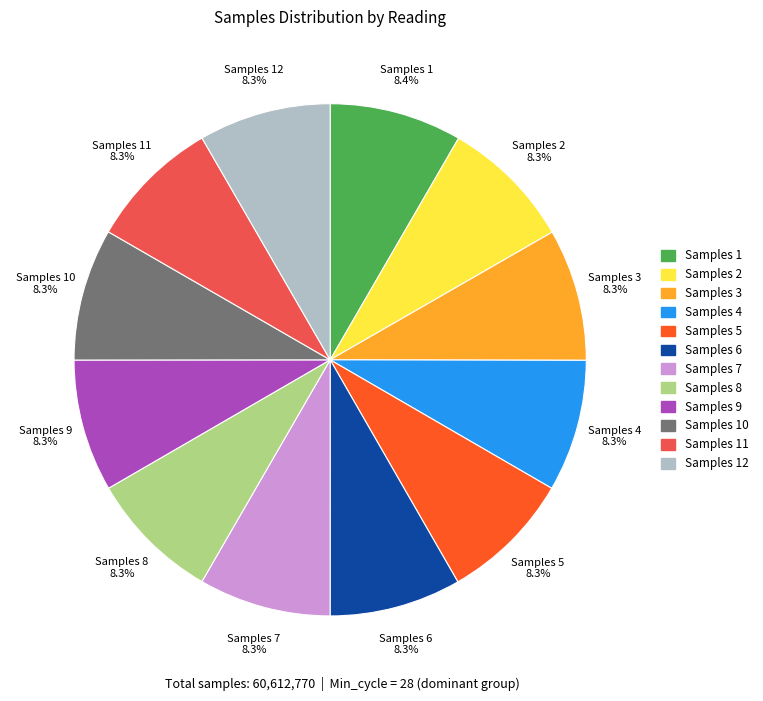

How many segments does this pie chart have?

12